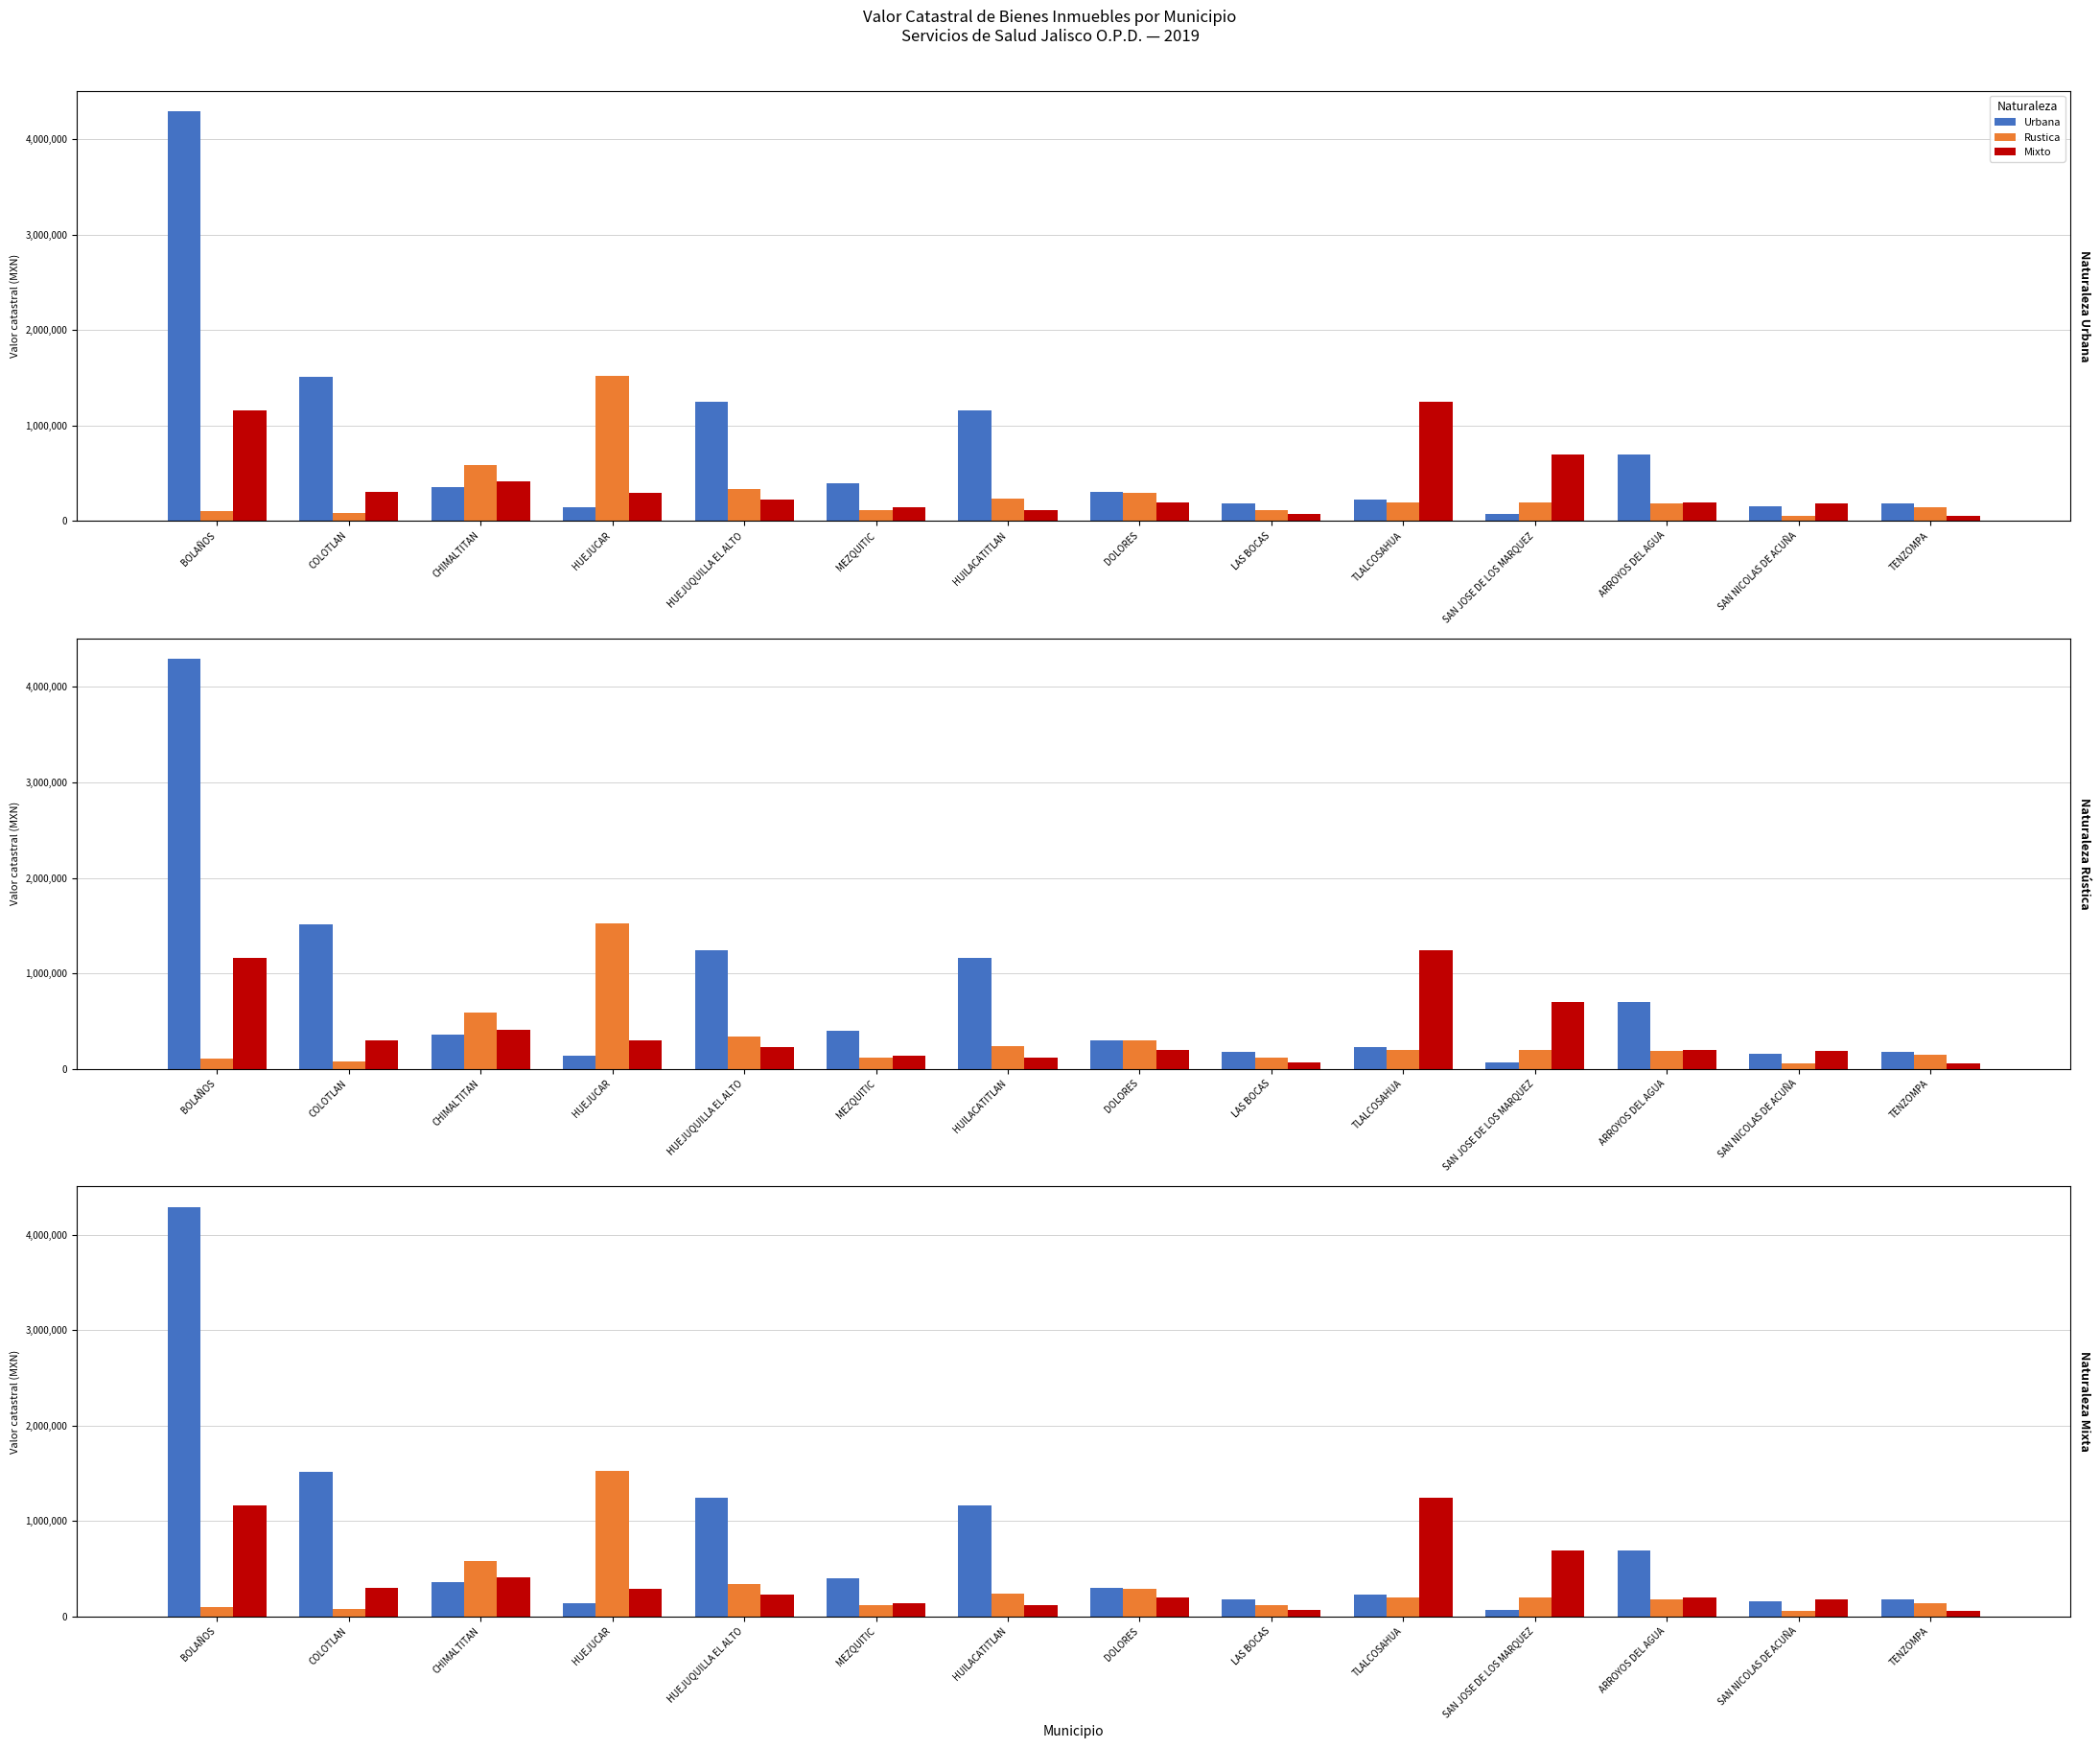

What is the spread (max minus min) of values at CHIMALTITAN?

226612.0